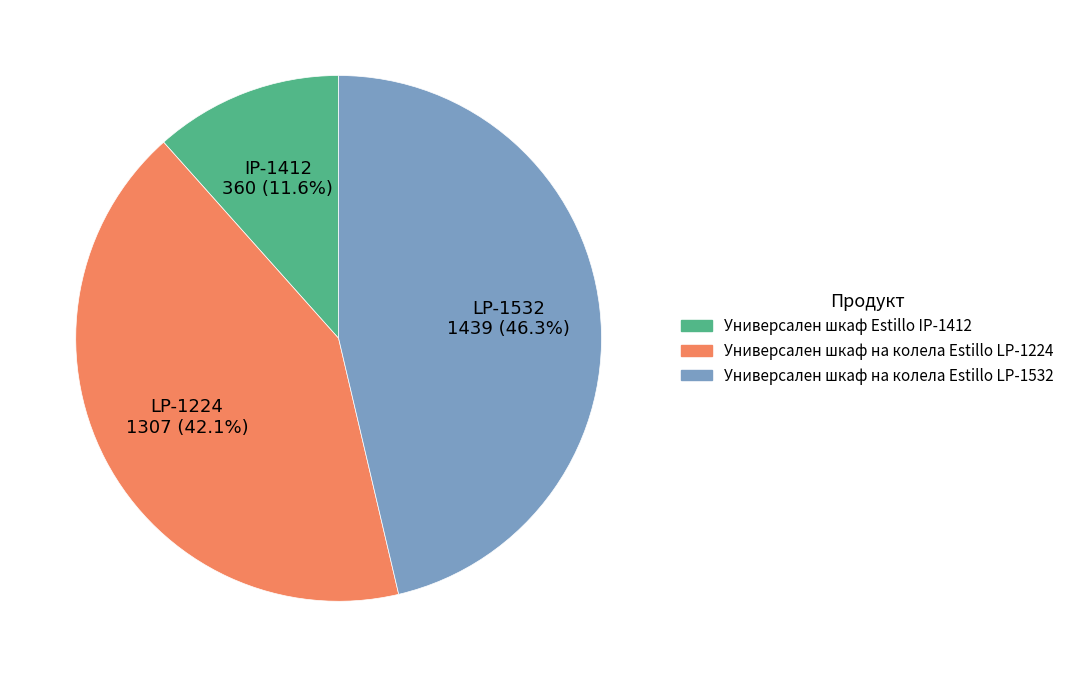

To the nearest percent, what is the combined percentage of Универсален шкаф на колела Estillo LP-1224 and Универсален шкаф Estillo IP-1412?

54%